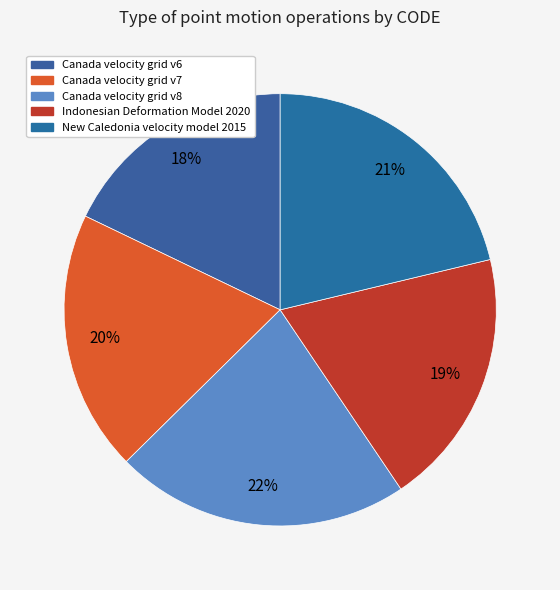

Which has a higher value, Indonesian Deformation Model 2020 or New Caledonia velocity model 2015?

New Caledonia velocity model 2015